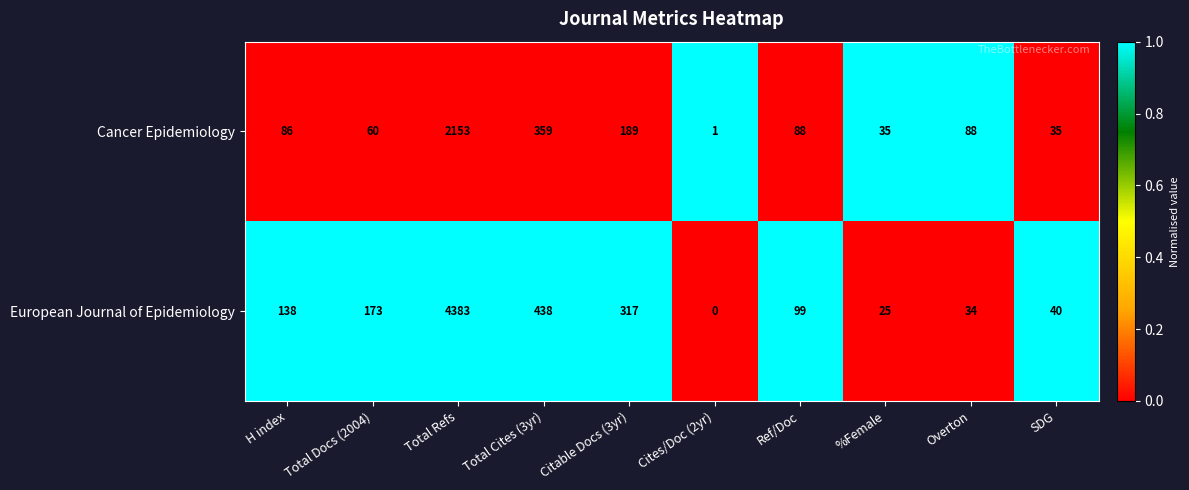

The value of Cancer Epidemiology at %Female is 35. True or false?

True